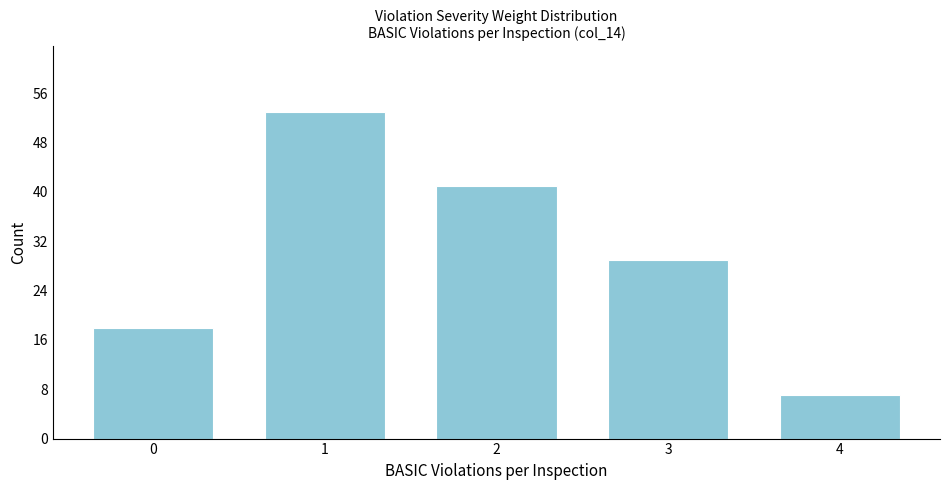

Reading left to right, transcribe this chart: for each bar, give the range it covers on the x-axis and its height. The values are not printed on the chart, so give them approximately, as read against the axis.

-0.5 to 0.5: 18
0.5 to 1.5: 53
1.5 to 2.5: 41
2.5 to 3.5: 29
3.5 to 4.5: 7